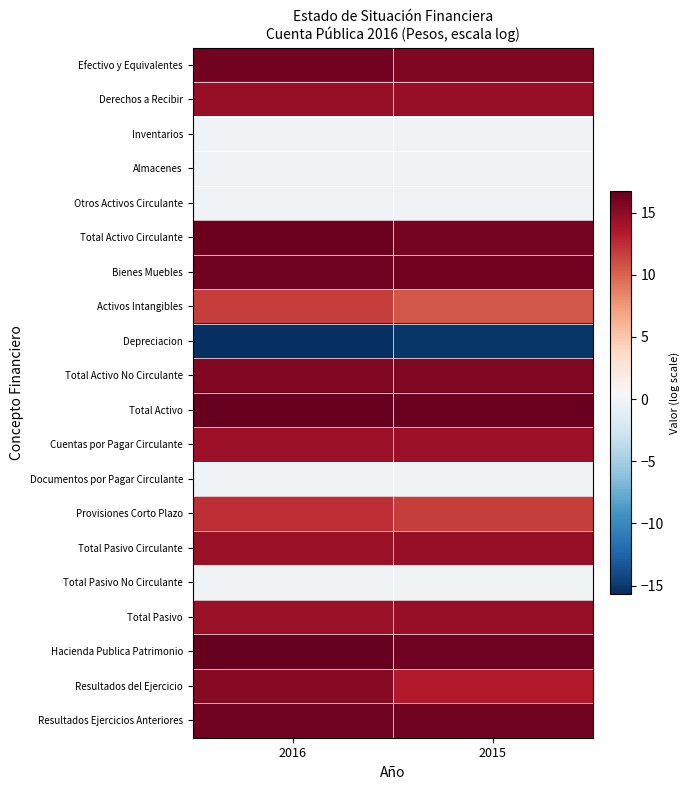

How many categories are shown in the chart?

2